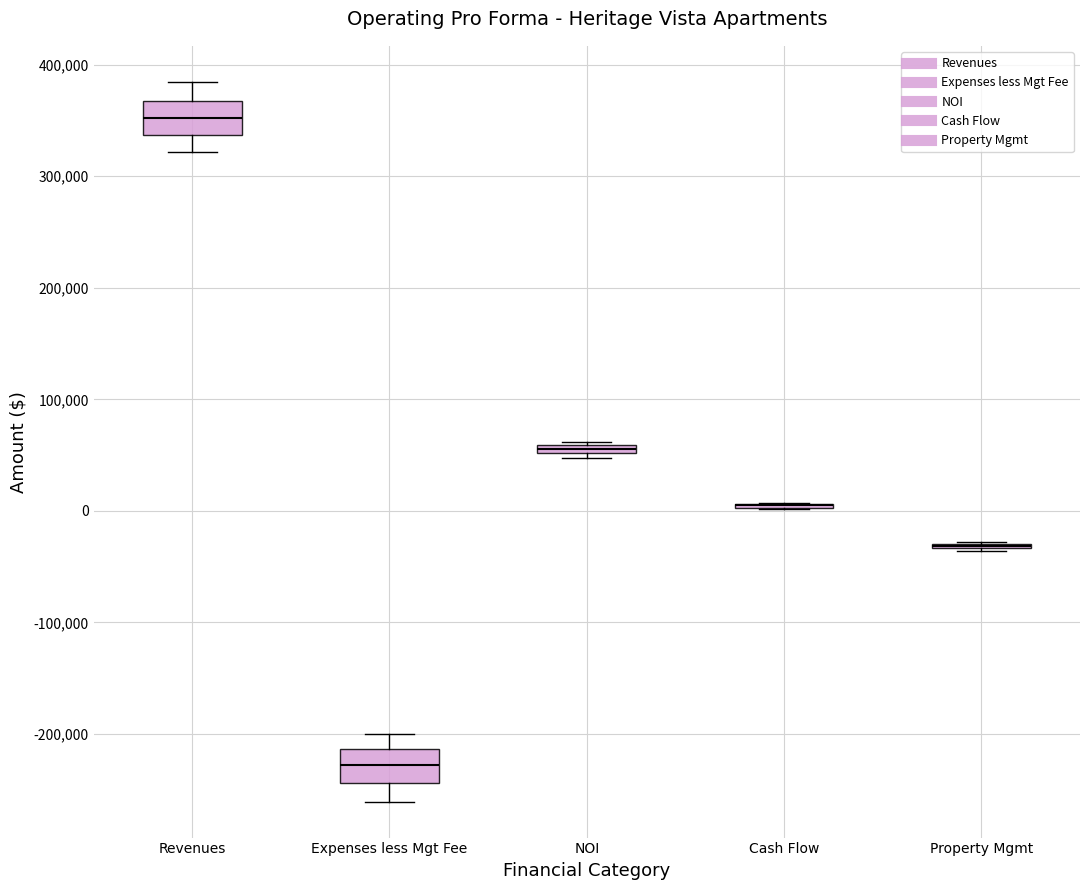

Where is the lower edge of the box for Expenses less Mgt Fee on the y-axis? The values are not printed on the chart, so give them approximately, as read against the axis.

-240000